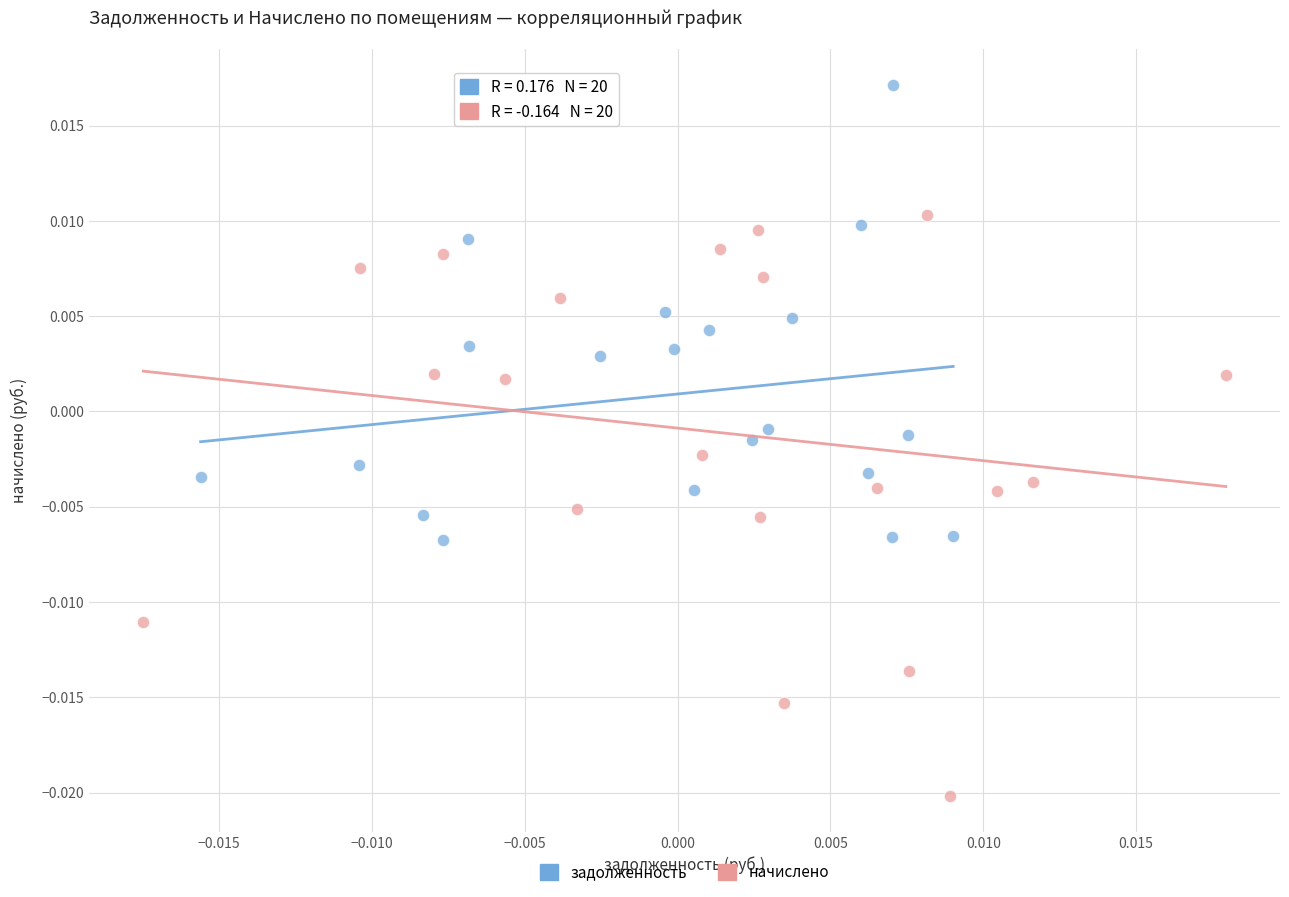

What are all the series names shown in the legend?

задолженность, начислено